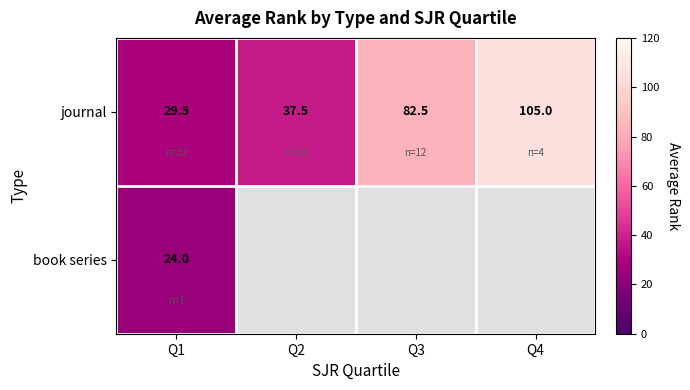

List the labels in order of journal value, largest first.

Q4, Q3, Q2, Q1